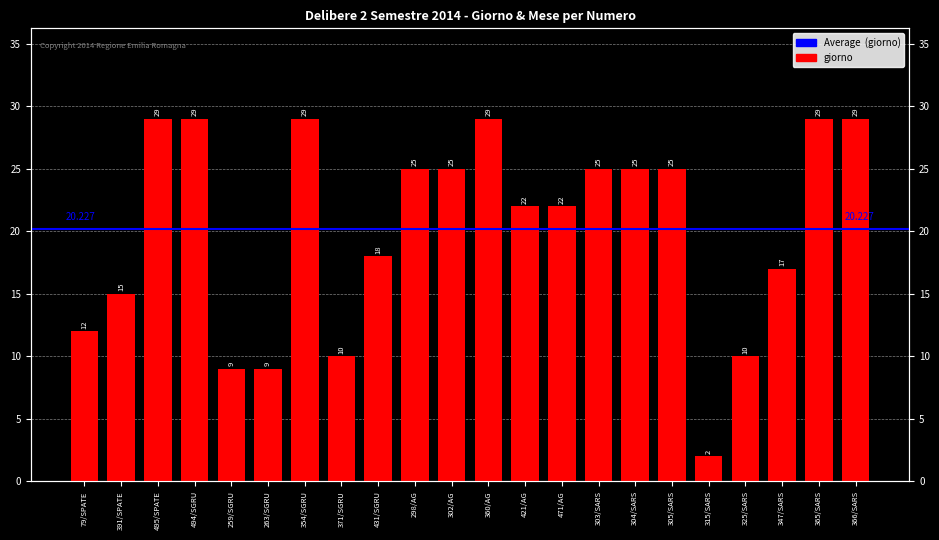

True or false: the data shows 3 at 315/SARS.

False